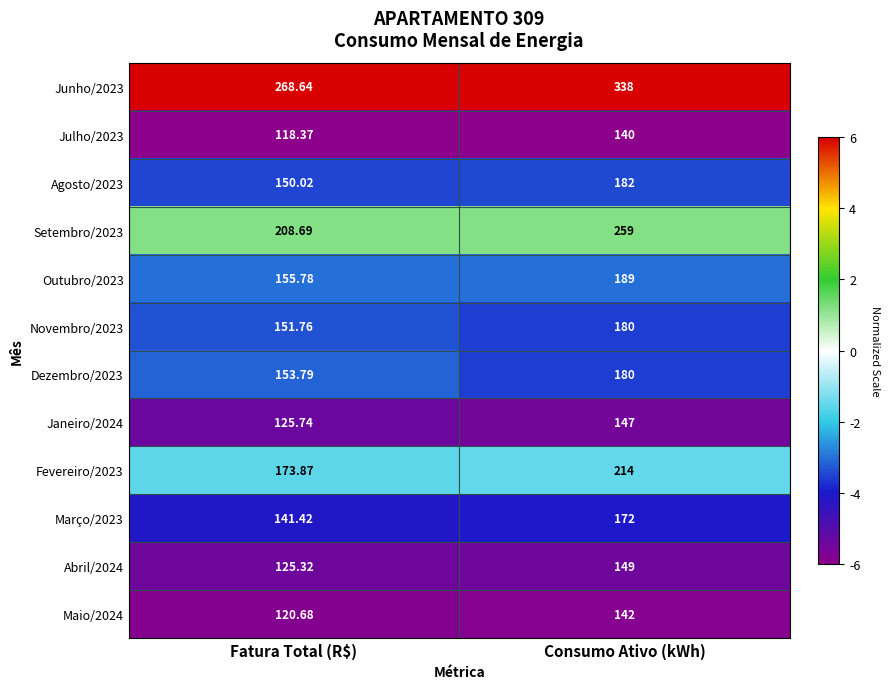

Is the value of Julho/2023 at Consumo Ativo (kWh) greater than the value of Setembro/2023 at Consumo Ativo (kWh)?

No